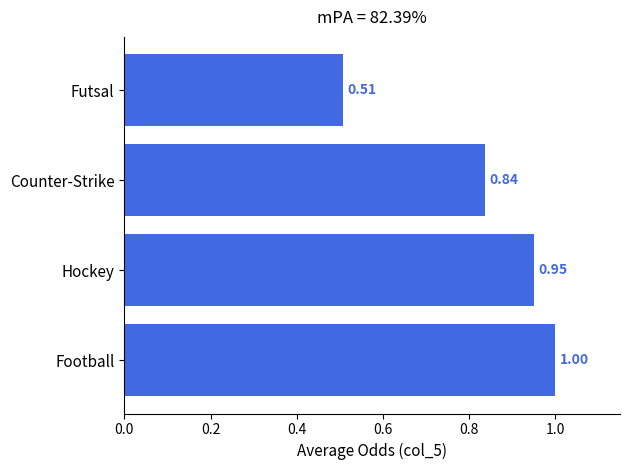

At which label is the value closest to 0?

Futsal